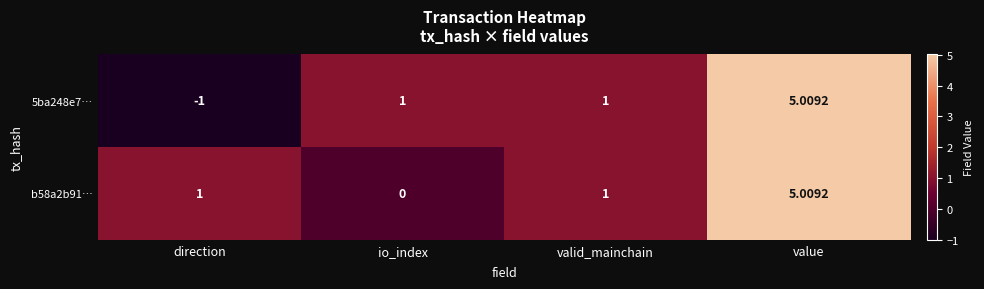

At which label does b58a2b91… reach its minimum?

io_index